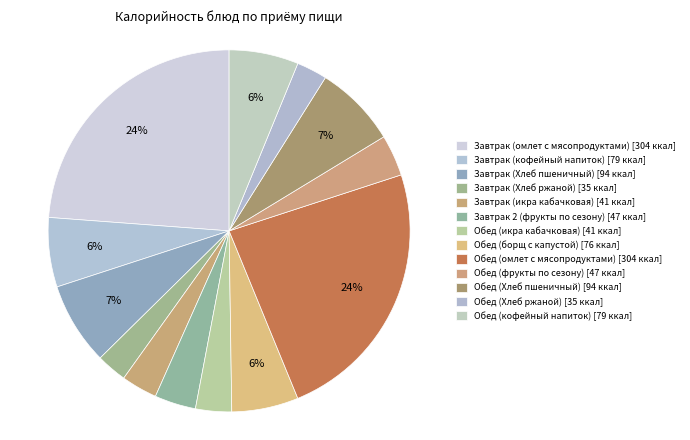

To the nearest percent, what portion does Обед (борщ с капустой) represent?

6%